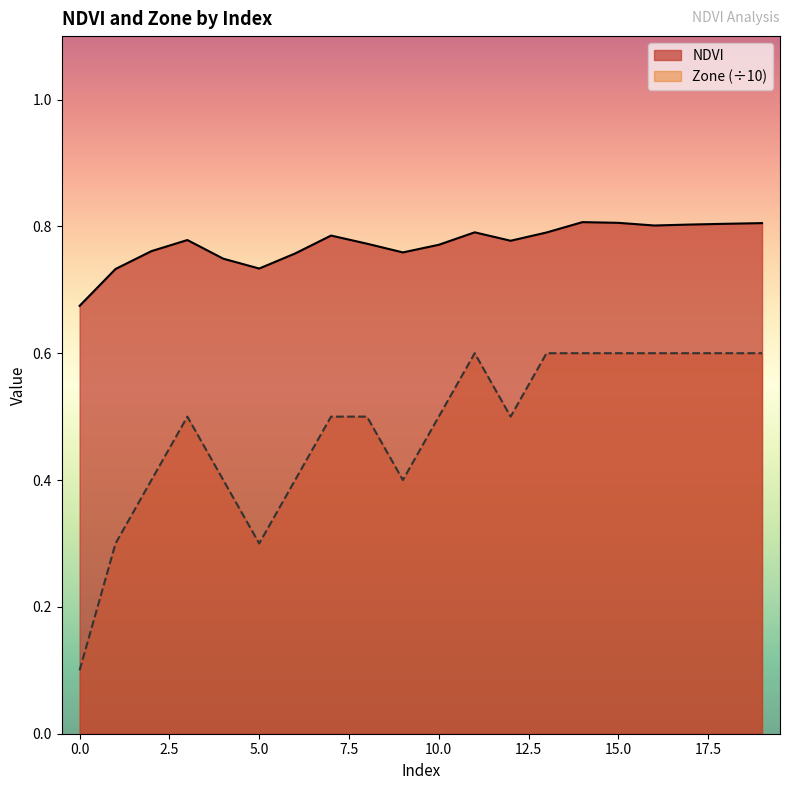

What is the value of the Zone point at the 2nd from the left?

0.3